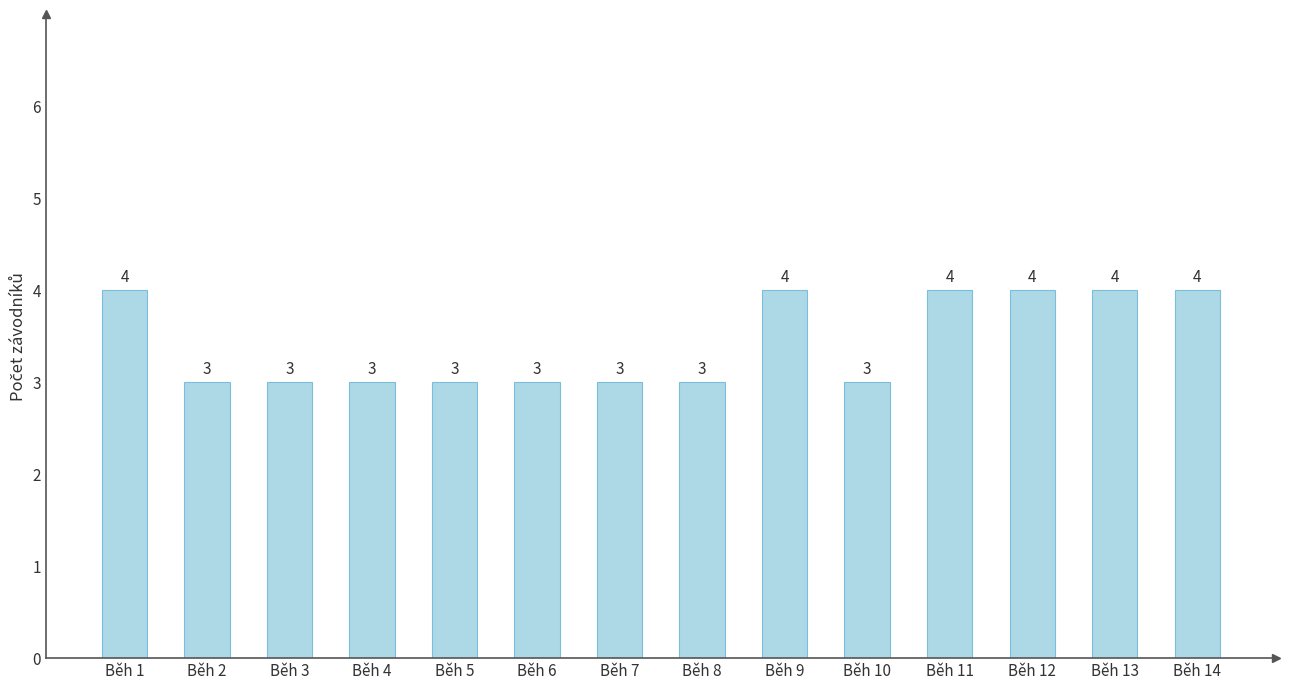

What is the value of the 6th bar from the left?

3